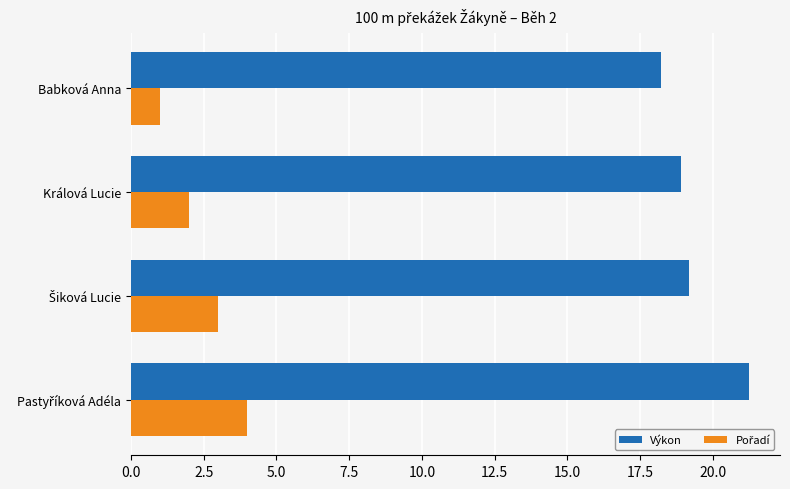

The value of Výkon at Králová Lucie is 13.1. True or false?

False